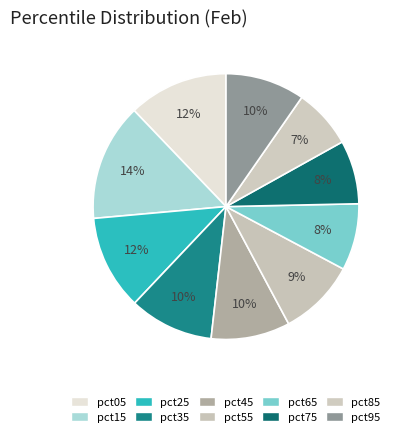

Count the number of slices in the pie.

10